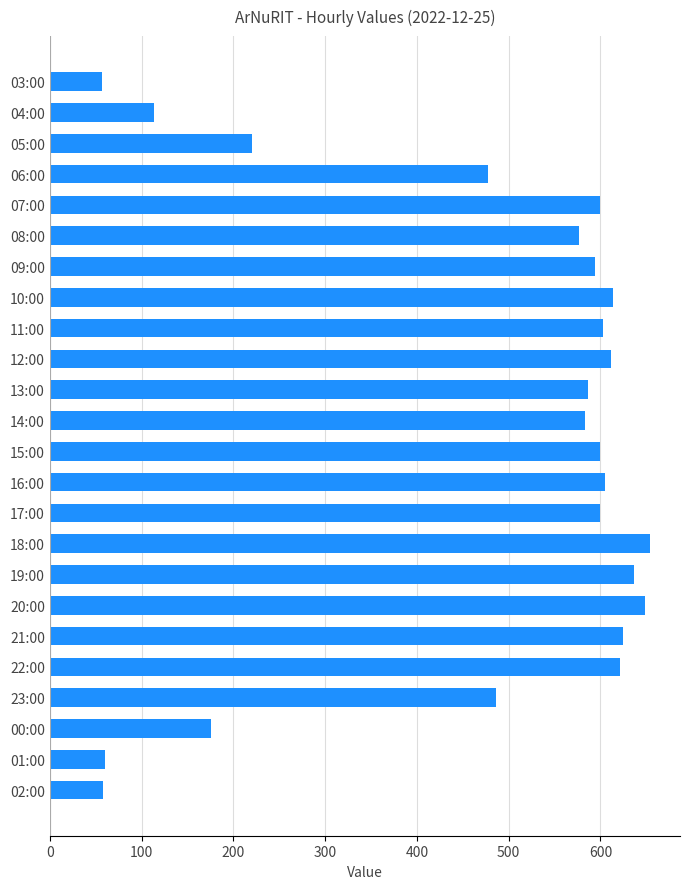

What is the difference between the maximum and minimum values?

597